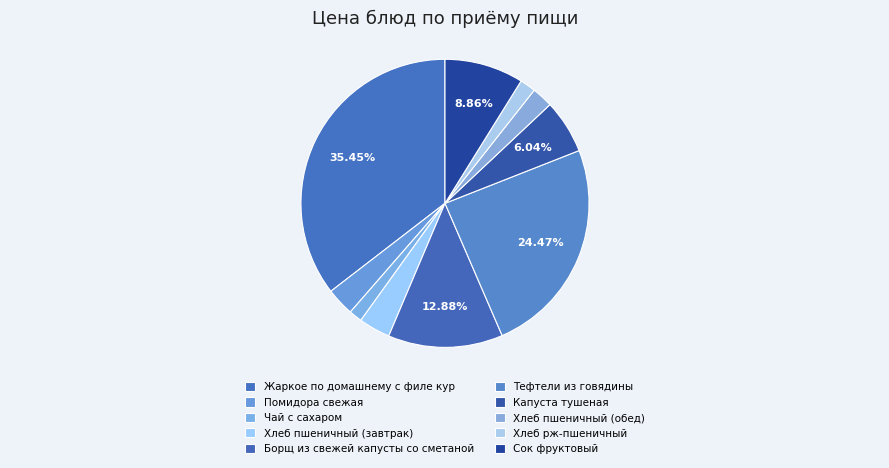

Is Хлеб рж-пшеничный the majority of the pie?

No